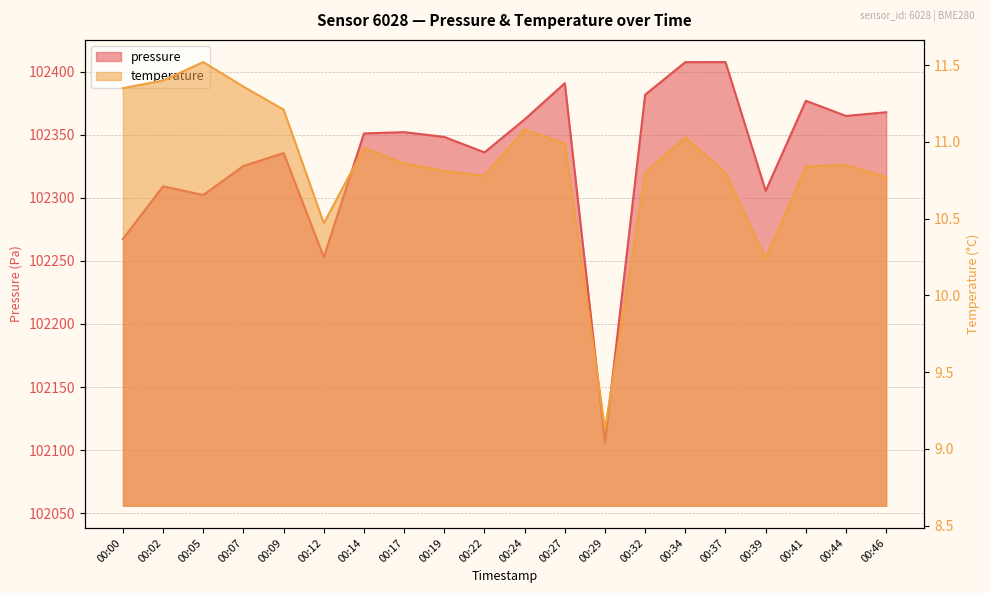

In temperature, how many points are lower than both neighbors (excluding endpoints)?

4